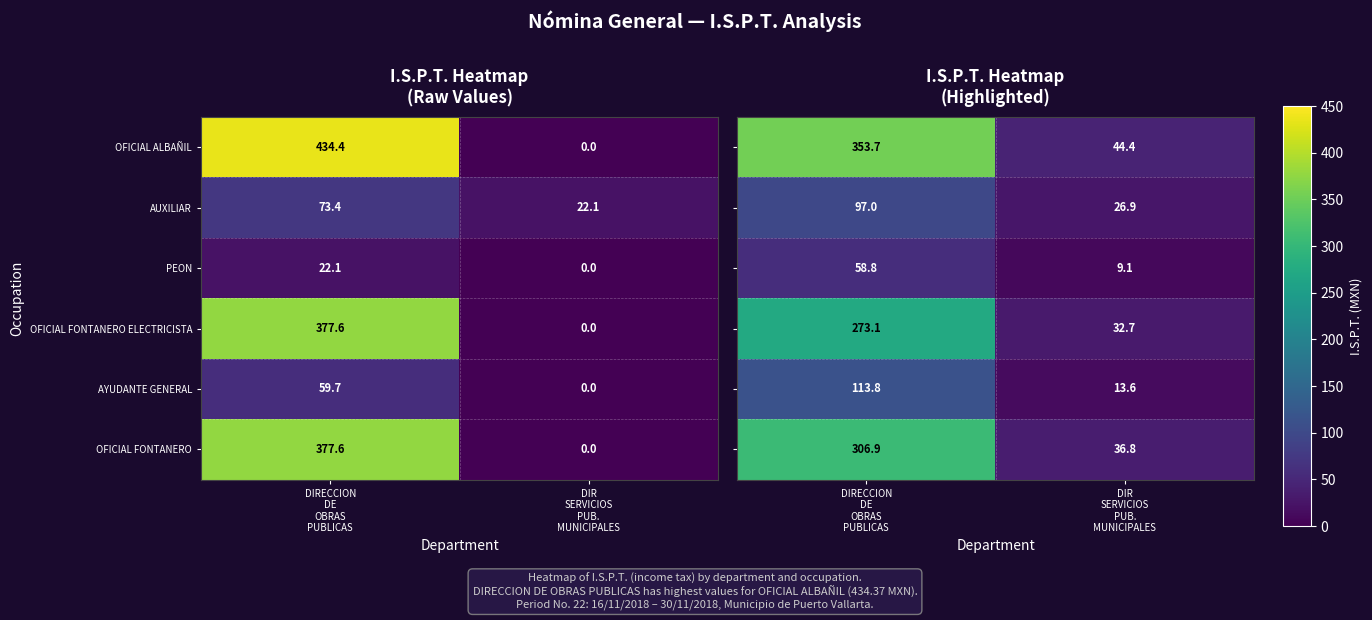

What is the average value of the PEON series?

11.1